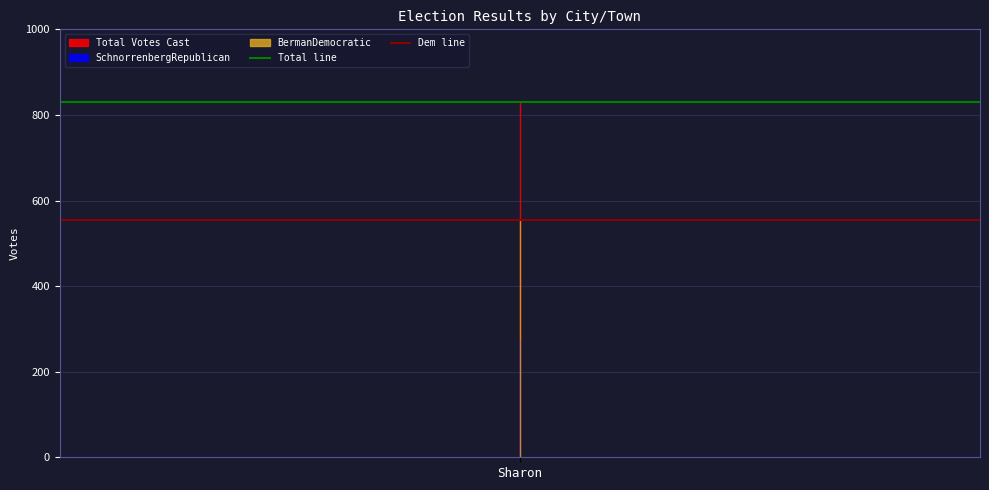

Is the value of Dem line at Sharon greater than the value of Total line at Sharon?

No